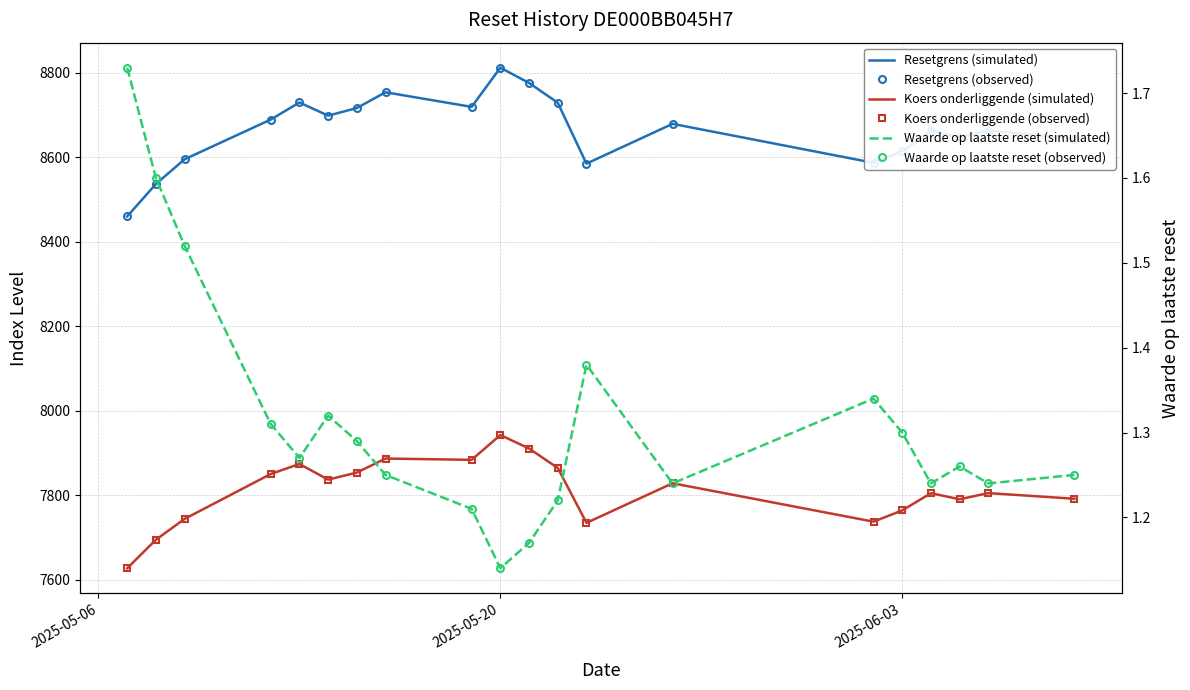

What is the difference between the second highest and minimum values in the Resetgrens (simulated) series?

316.1